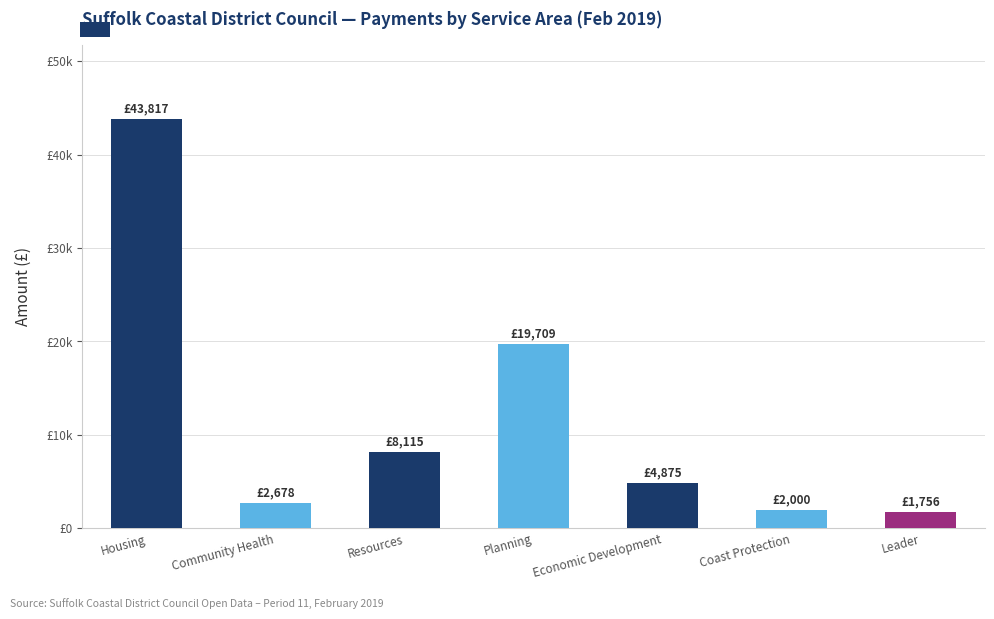

At which label does the data first exceed 4875?

Housing